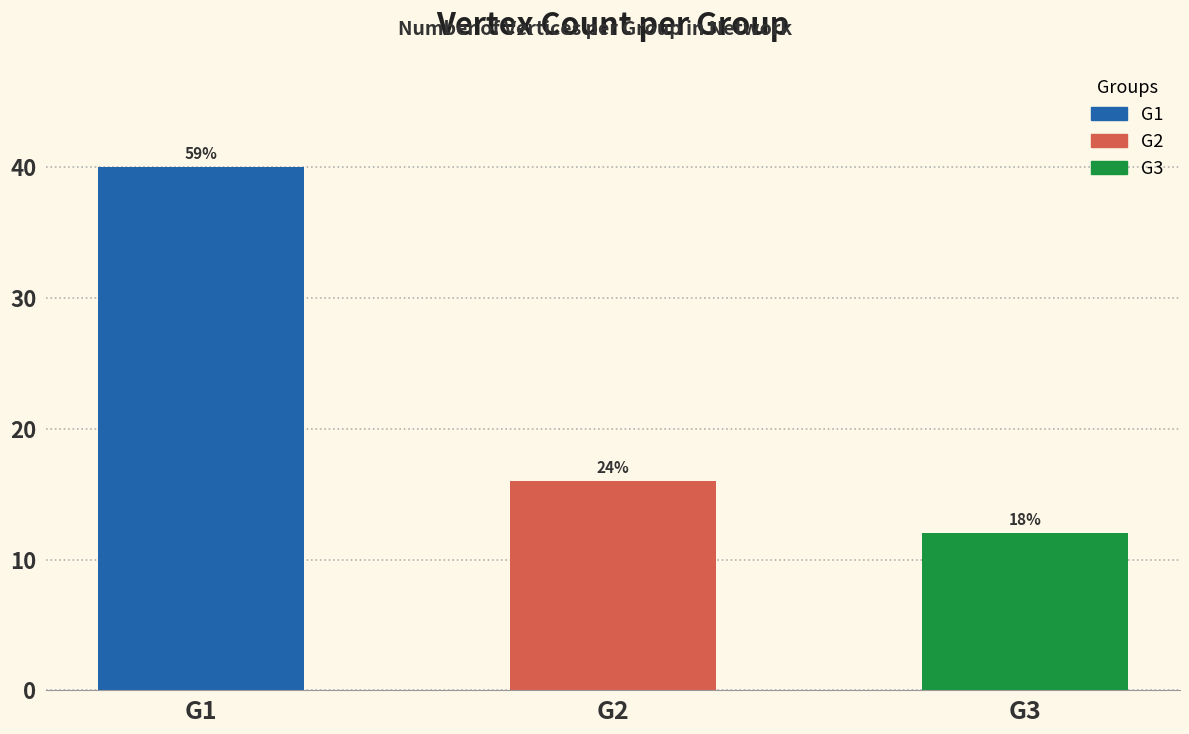

Does the chart contain any negative values?

No